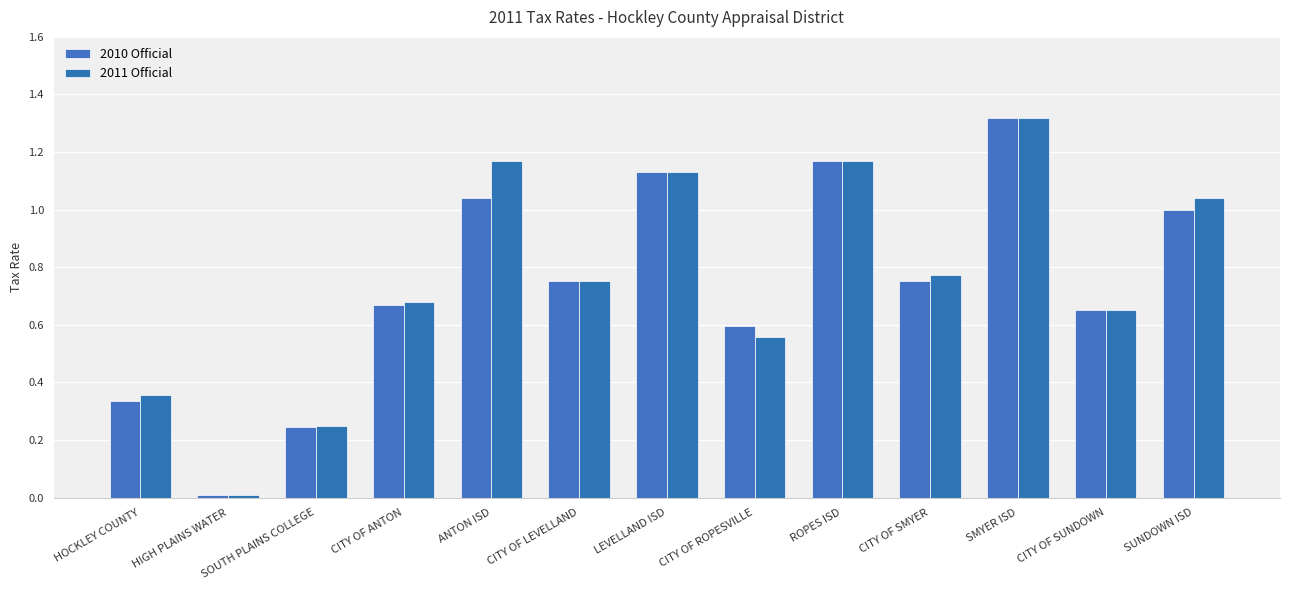

Between HOCKLEY COUNTY and CITY OF ANTON, which series saw the biggest shift?

2010 Official